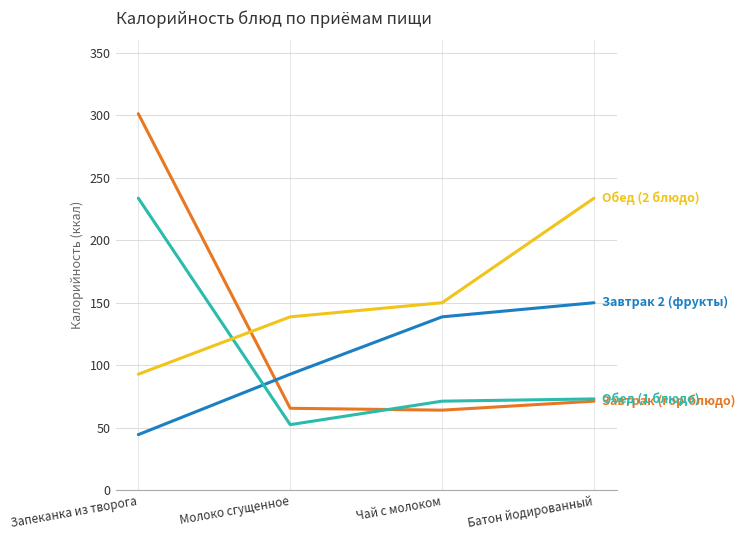

What is the maximum value shown in the chart?

301.3